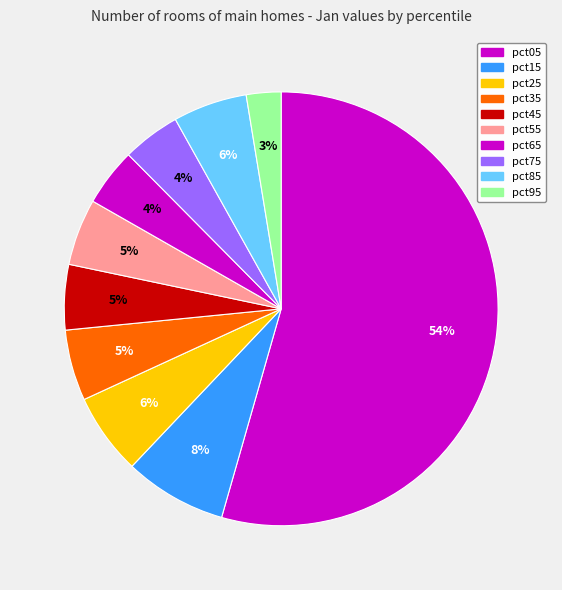

What percentage is the pct65 slice, to the nearest percent?

4%